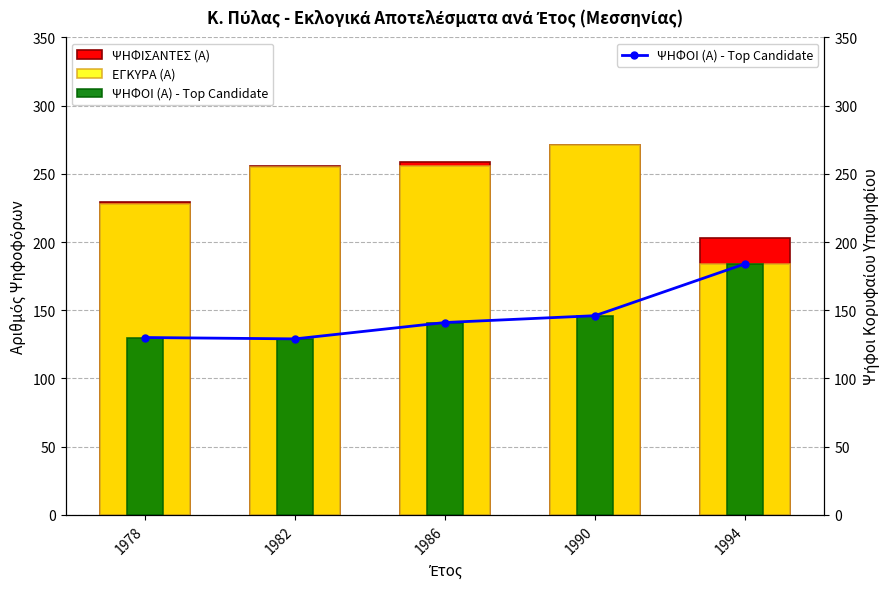

What is the average value of the ΨΗΦΙΣΑΝΤΕΣ (Α) series?

244